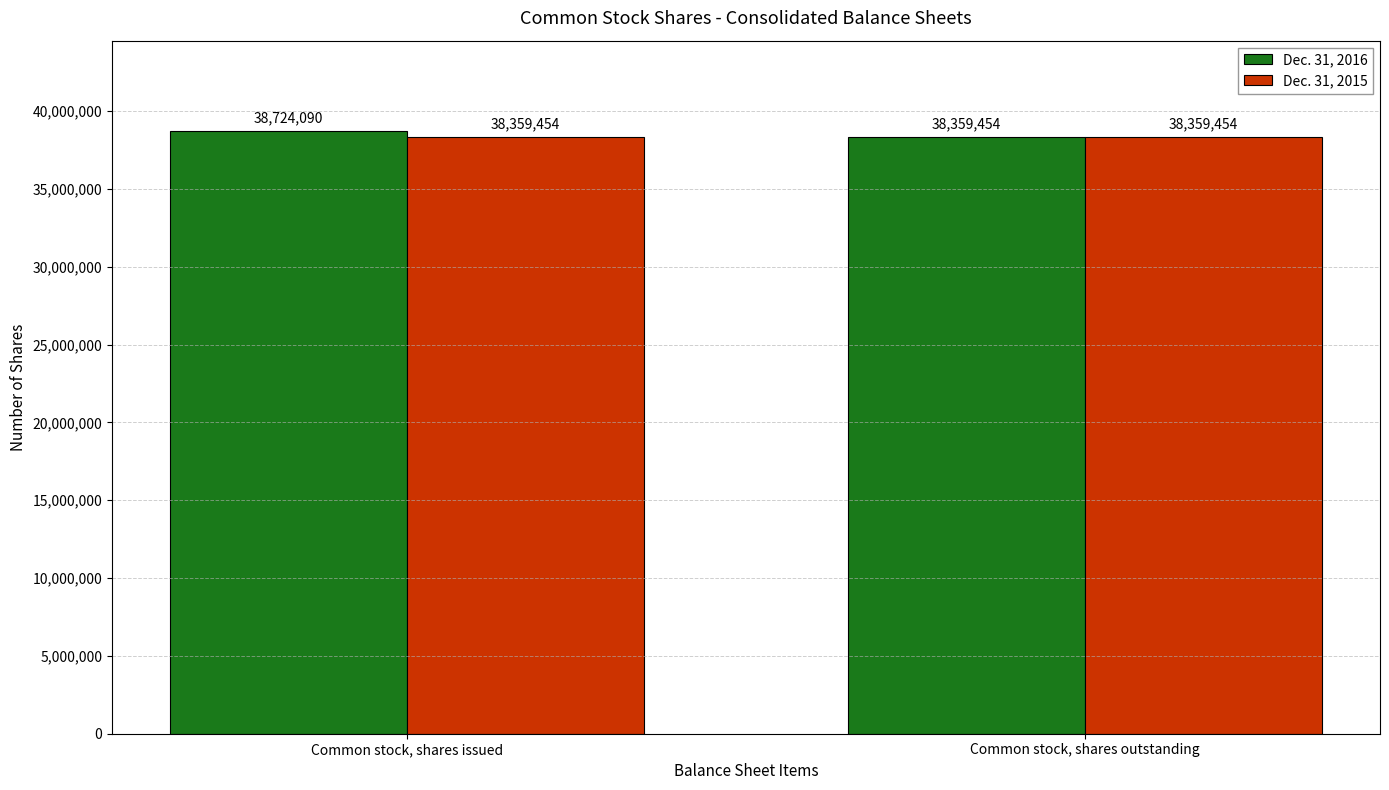

What value does the Dec. 31, 2016 series have at Common stock, shares outstanding, to the nearest 50?

38359450